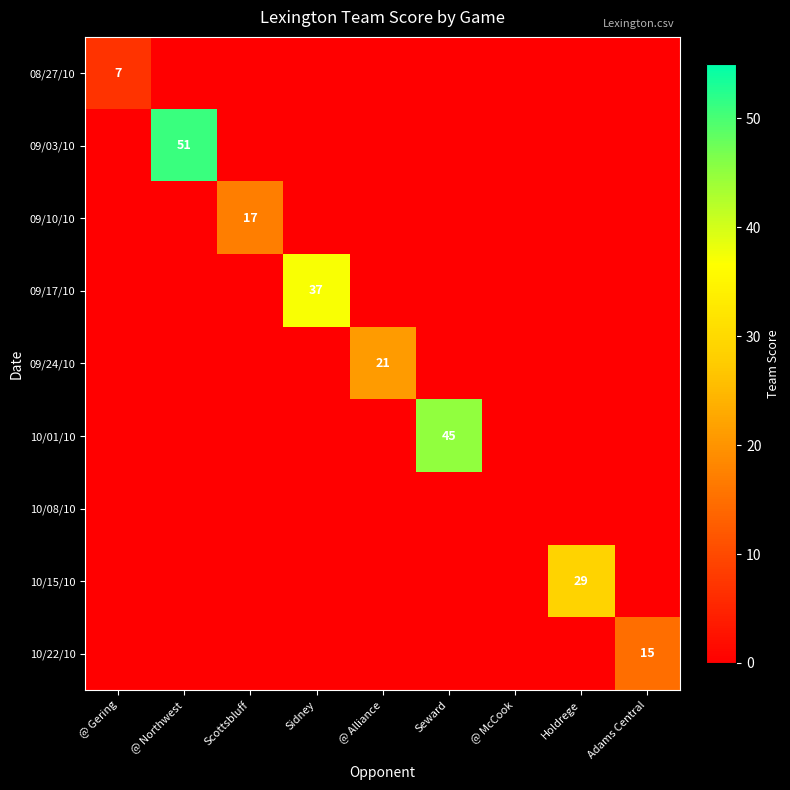

The value of 09/10/10 at Scottsbluff is 24. True or false?

False